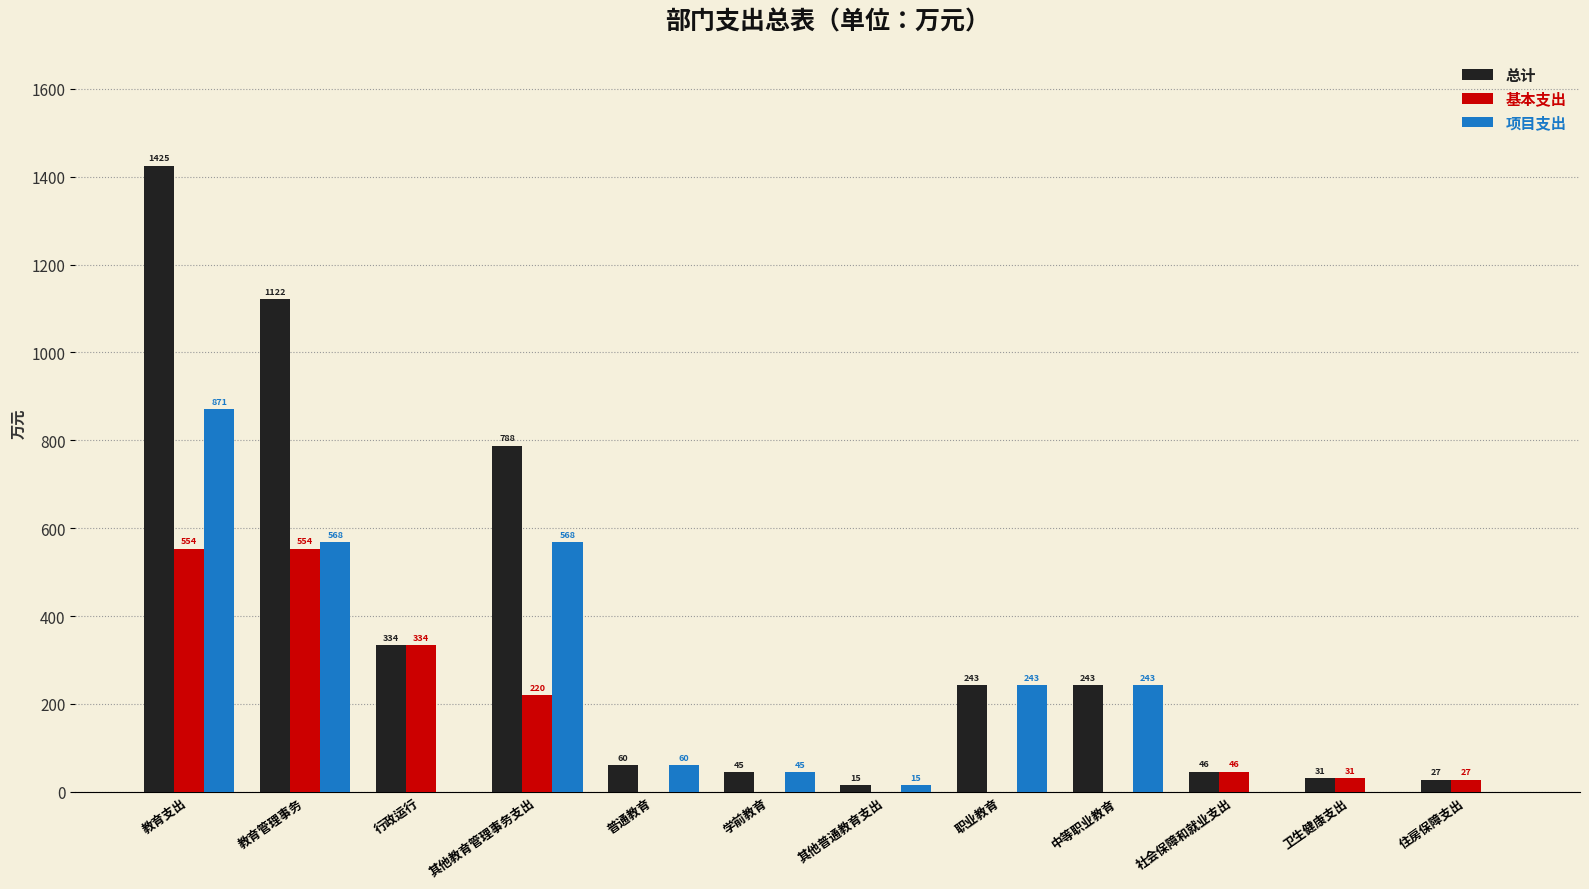

Is it true that 基本支出 equals 763.2 at 教育管理事务?

False